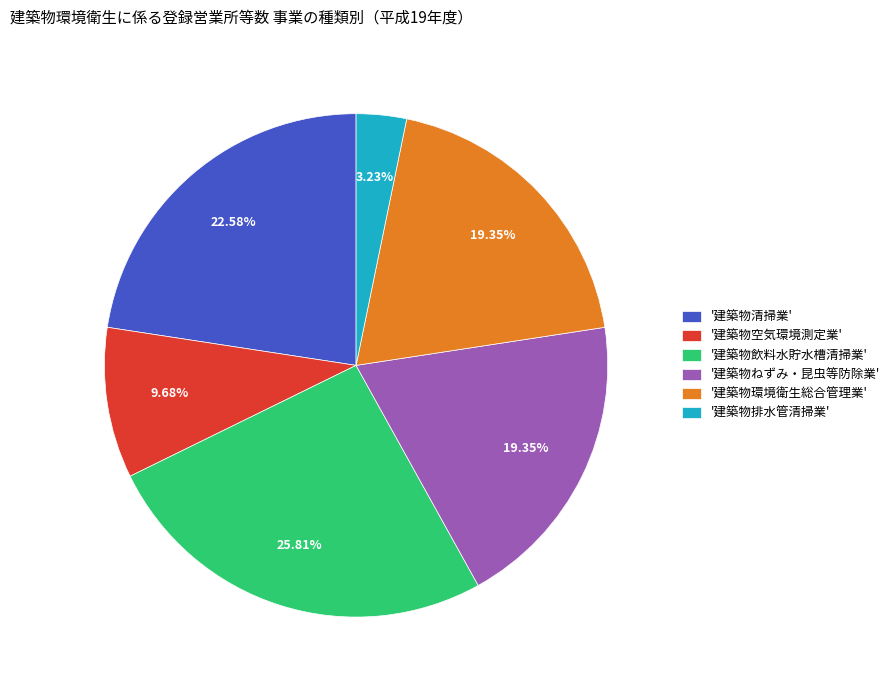

Is the sum of '建築物空気環境測定業' and '建築物ねずみ・昆虫等防除業' greater than half?

No